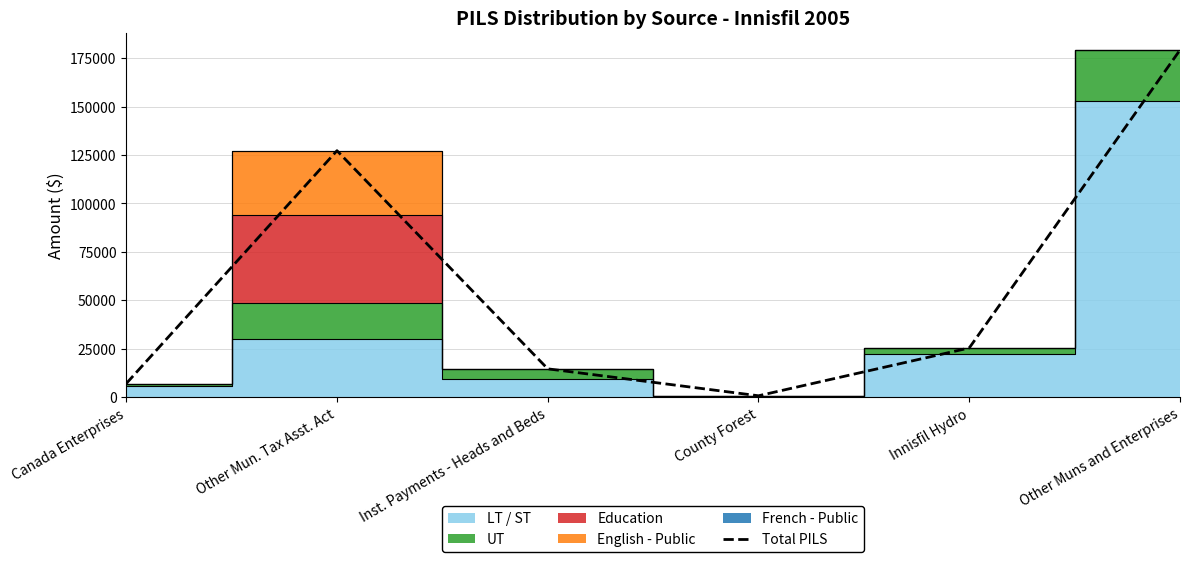

How many data points does each series have?

6